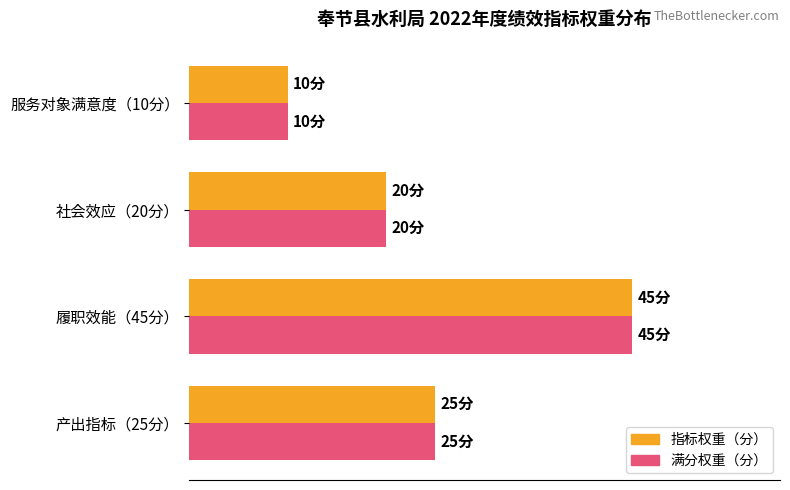

Which series has the largest total across all categories?

指标权重（分）